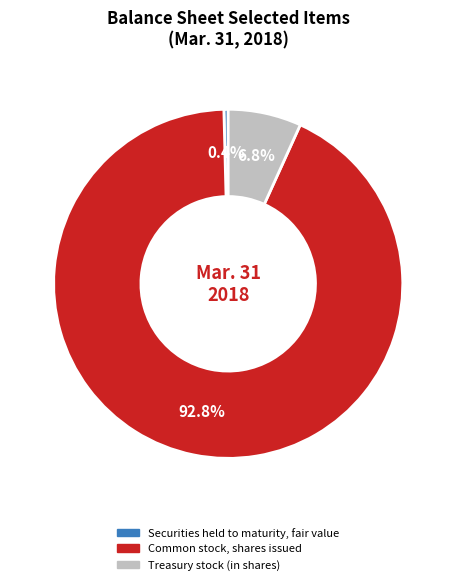

Between Treasury stock (in shares) and Securities held to maturity, fair value, which is larger?

Treasury stock (in shares)